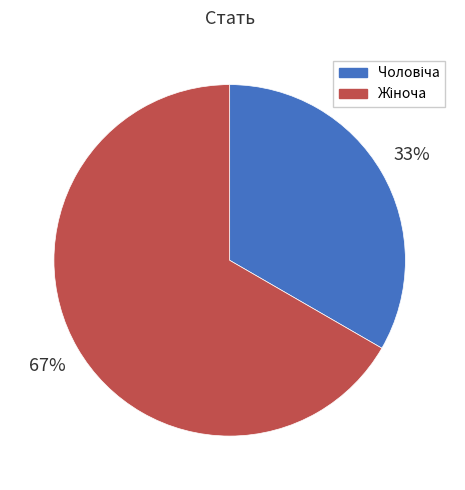

Does any single category account for the majority?

Yes